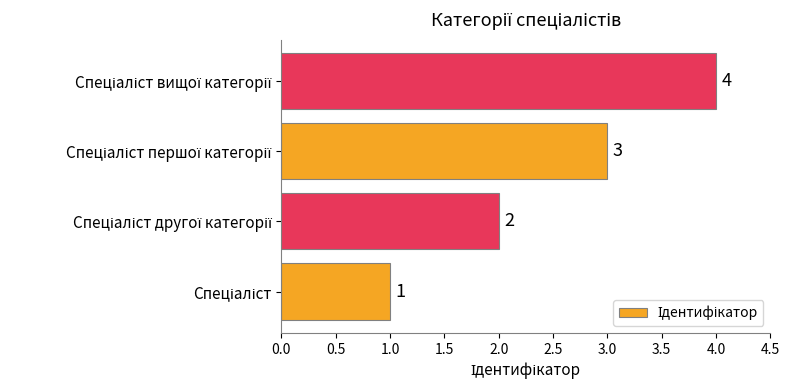

How many values are between 2 and 4?

3